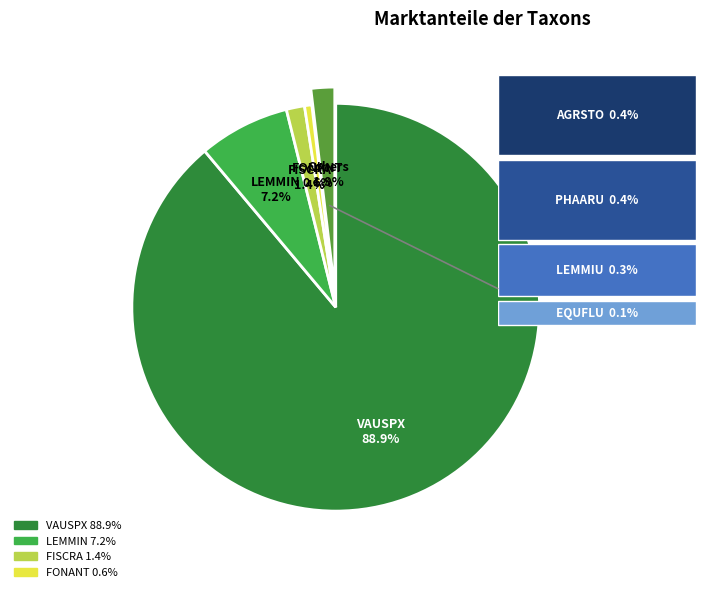

Does any single category account for the majority?

Yes